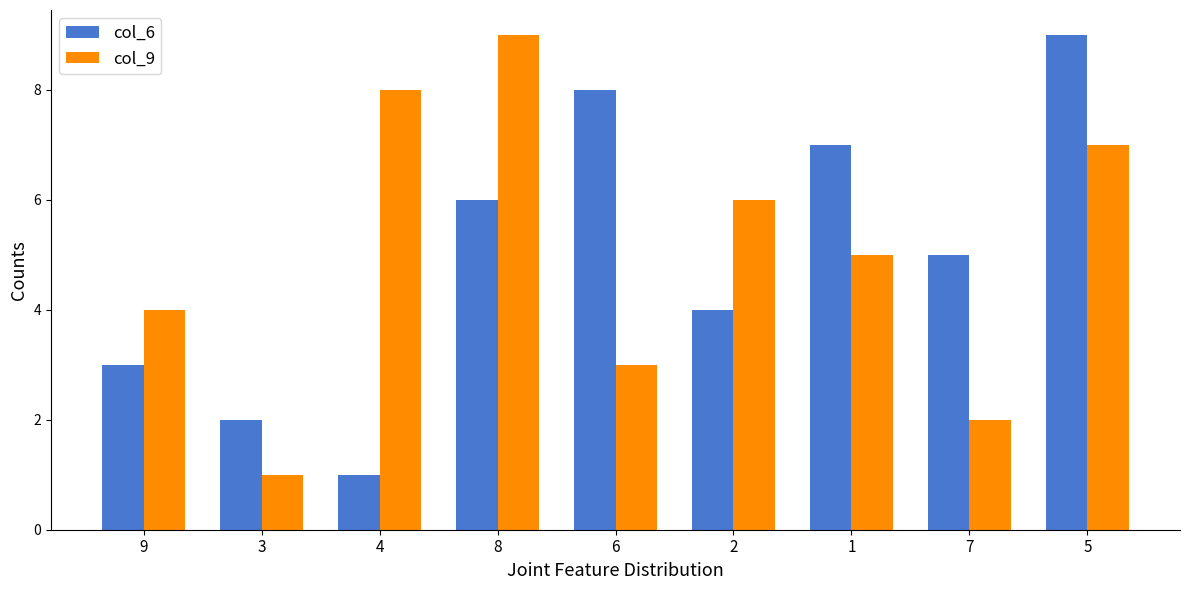

What is the label of the 3rd bar from the right?

1